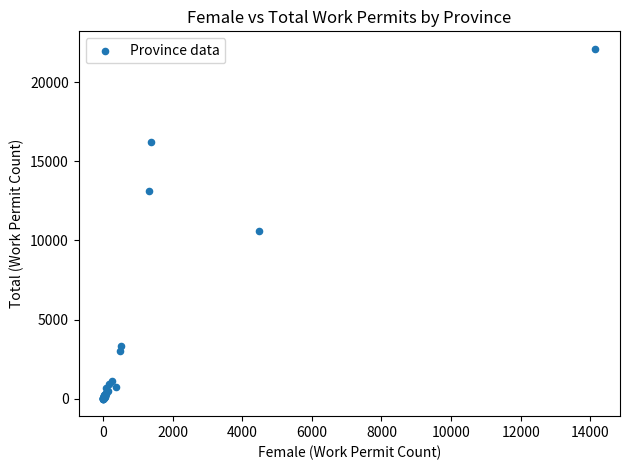

What Y value in the scatter plot is closest to 11056?

10587